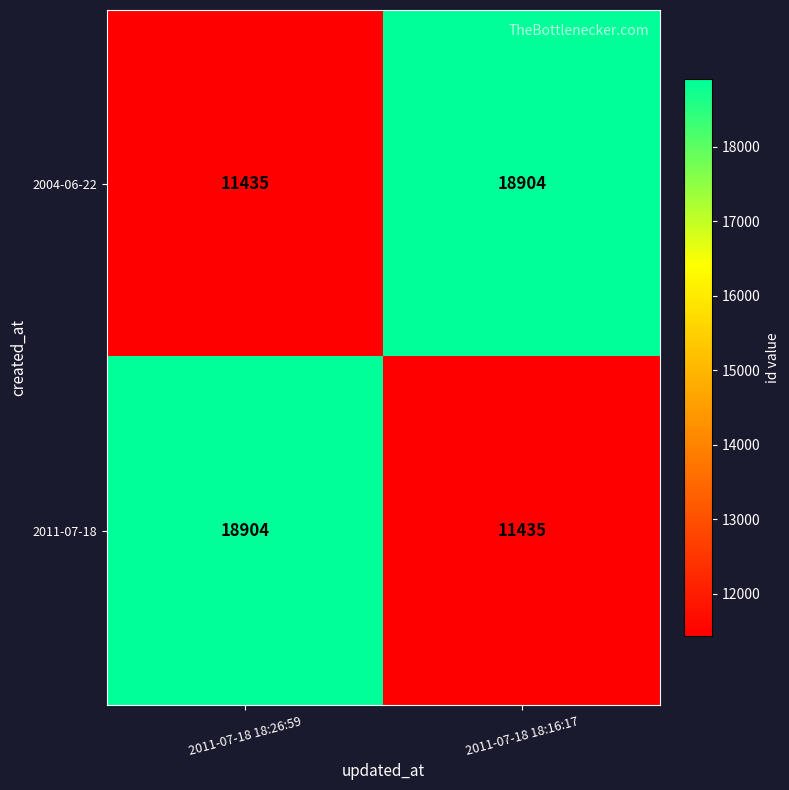

The value of 2004-06-22 at 2011-07-18 18:26:59 is 5069. True or false?

False